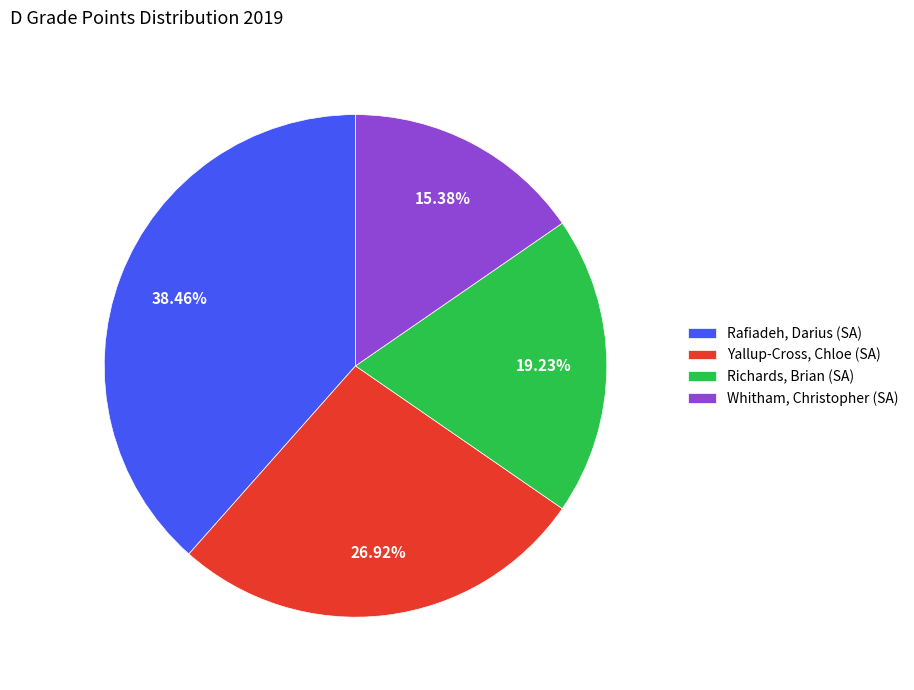

What is the largest slice in the pie chart?

Rafiadeh, Darius (SA)